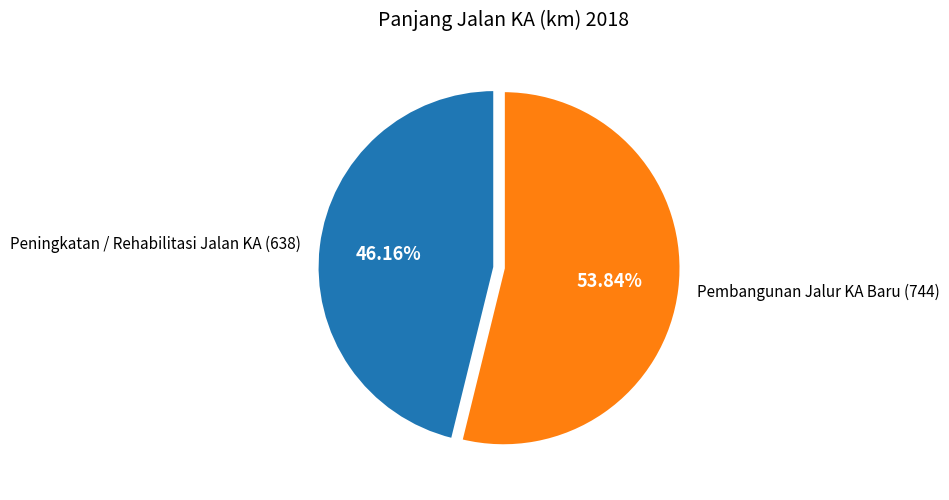

Is it true that Peningkatan / Rehabilitasi Jalan KA is 35% of the pie?

False